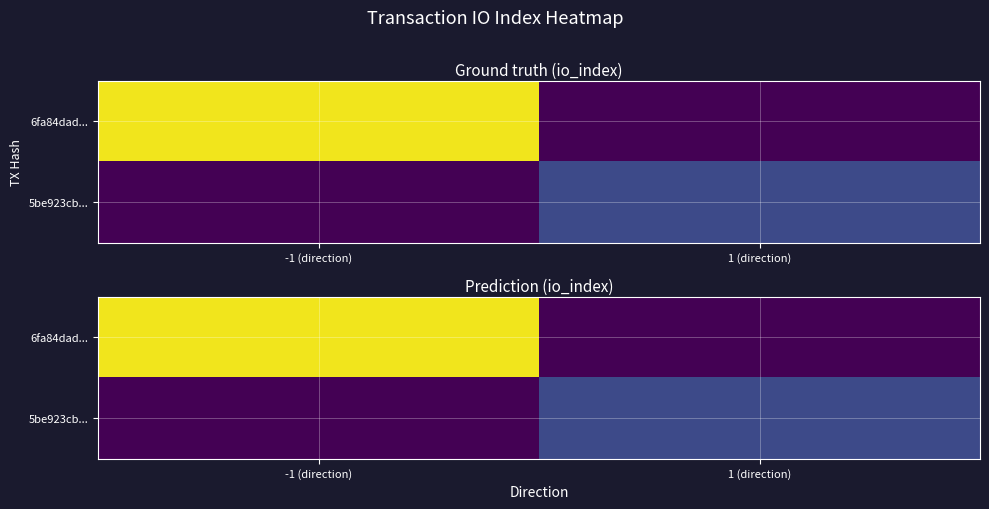

Count the number of data series in this chart.

2